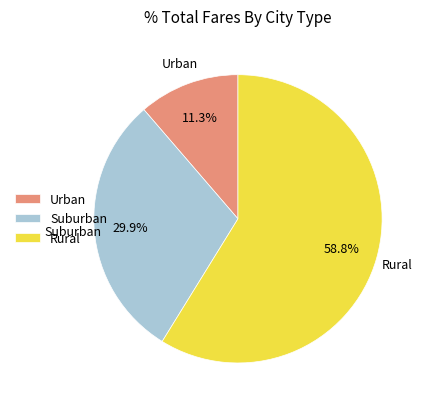

Which slice is the smallest?

Urban